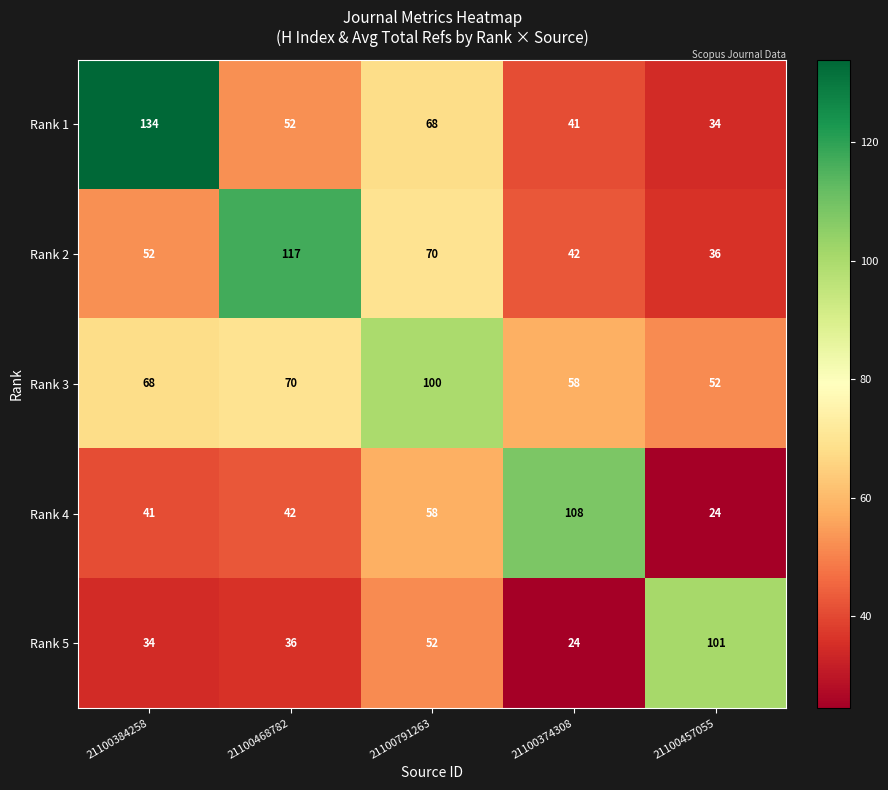

The value of Rank 3 at 21100457055 is 36. True or false?

False